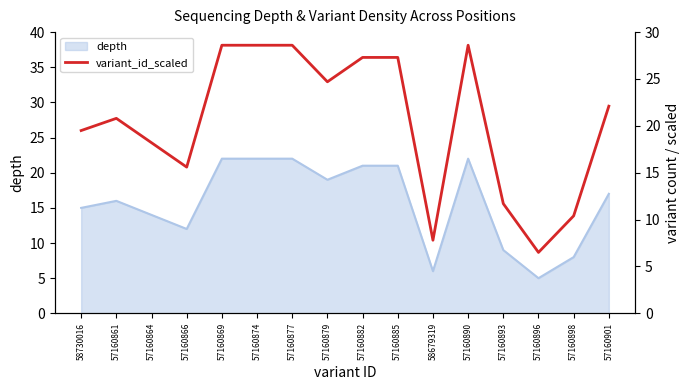

Where is the first local minimum?

57160866